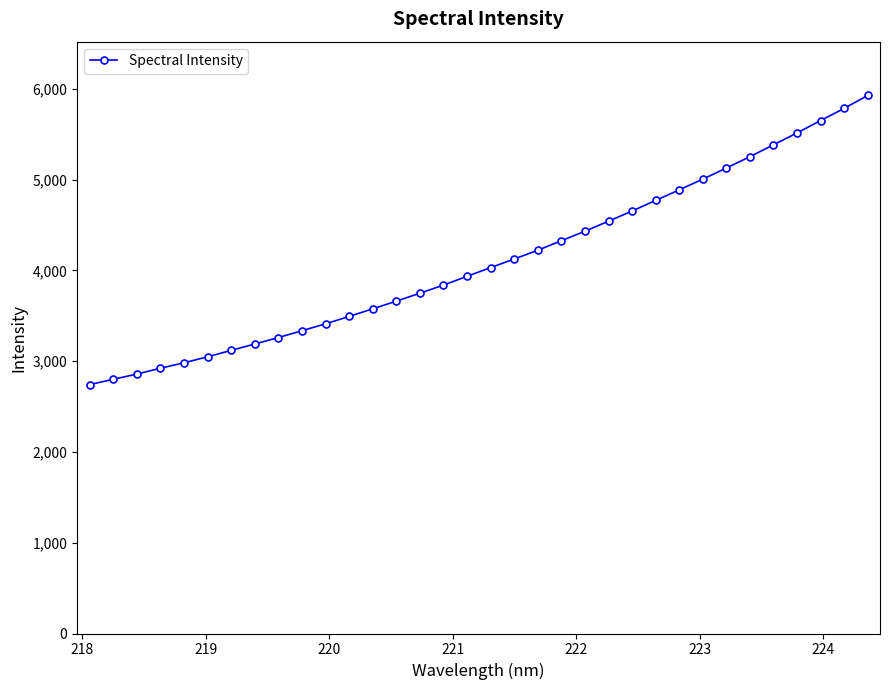

What is the smallest value displayed?

2742.3